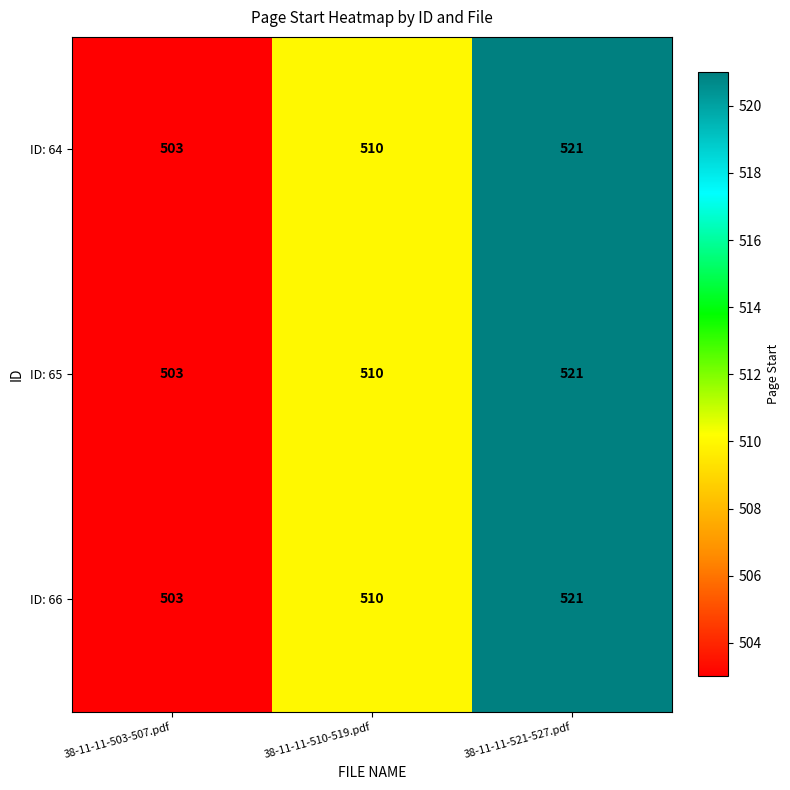

The value of ID: 66 at 38-11-11-510-519.pdf is 510. True or false?

True